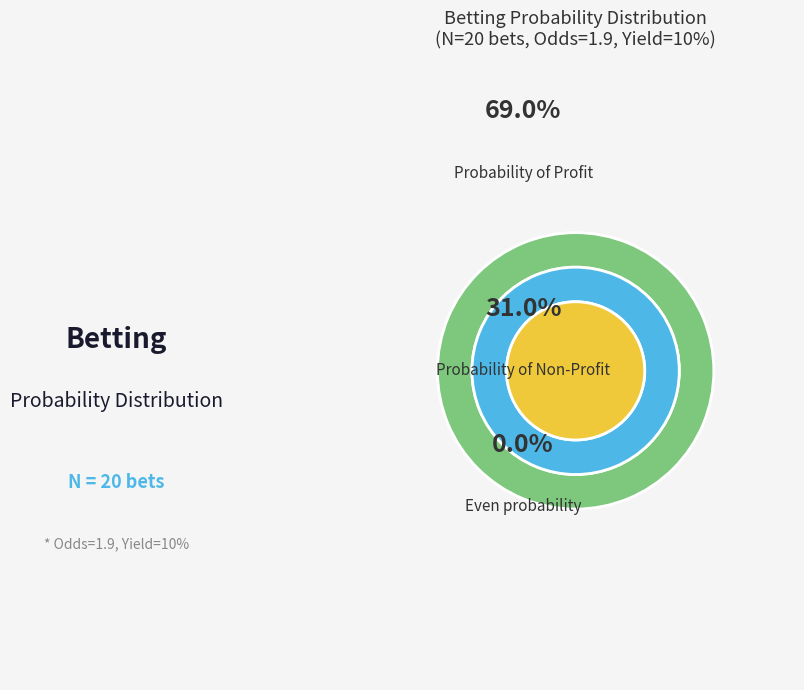

What is the majority slice?

Probability of Profit